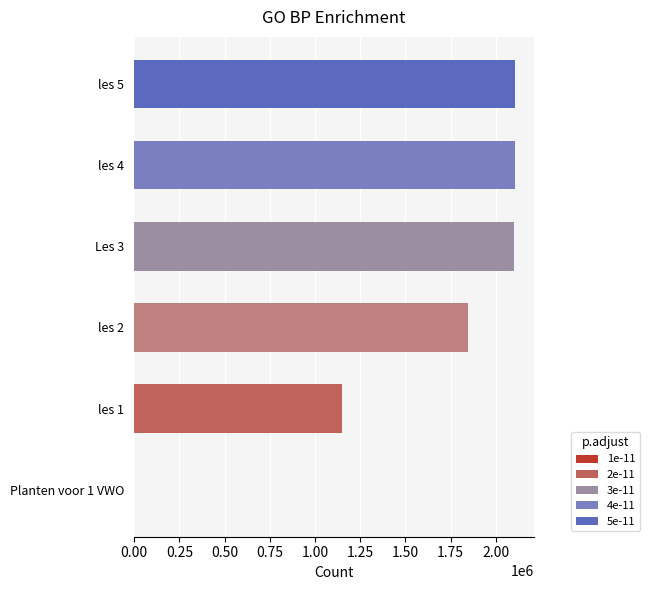

What is the change in value from Planten voor 1 VWO to les 4?

+2103079